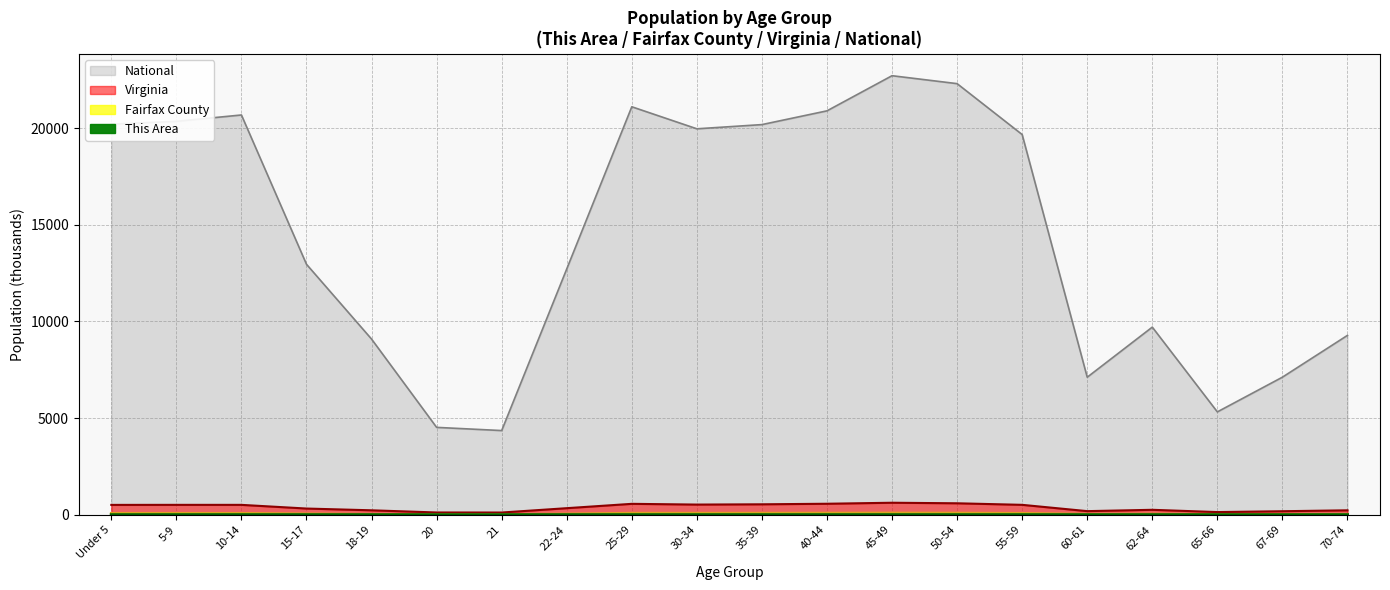

Reading right to left, list all the values displayed in this chart.

This Area: 70-74=0.1	67-69=0.1	65-66=0.1	62-64=0.2	60-61=0.1	55-59=0.4	50-54=0.5	45-49=0.5	40-44=0.4	35-39=0.3	30-34=0.3	25-29=0.2	22-24=0.2	21=0.1	20=0.1	18-19=0.1	15-17=0.3	10-14=0.4	5-9=0.3	Under 5=0.3
Fairfax County: 70-74=24.7	67-69=21.0	65-66=17.2	62-64=34.0	60-61=25.6	55-59=71.9	50-54=85.4	45-49=89.3	40-44=84.2	35-39=80.8	30-34=78.7	25-29=79.9	22-24=40.2	21=10.0	20=9.9	18-19=22.8	15-17=44.7	10-14=72.3	5-9=72.7	Under 5=73.0
Virginia: 70-74=229.5	67-69=182.1	65-66=138.2	62-64=255.7	60-61=186.6	55-59=512.6	50-54=592.8	45-49=621.2	40-44=568.9	35-39=540.1	30-34=526.1	25-29=564.3	22-24=339.7	21=114.9	20=117.4	18-19=230.0	15-17=321.0	10-14=511.2	5-9=511.8	Under 5=509.6
National: 70-74=9278.2	67-69=7115.4	65-66=5319.9	62-64=9704.2	60-61=7113.7	55-59=19664.8	50-54=22298.1	45-49=22708.6	40-44=20891.0	35-39=20179.6	30-34=19962.1	25-29=21101.8	22-24=12712.6	21=4354.3	20=4519.1	18-19=9086.1	15-17=12954.3	10-14=20677.2	5-9=20348.7	Under 5=20201.4